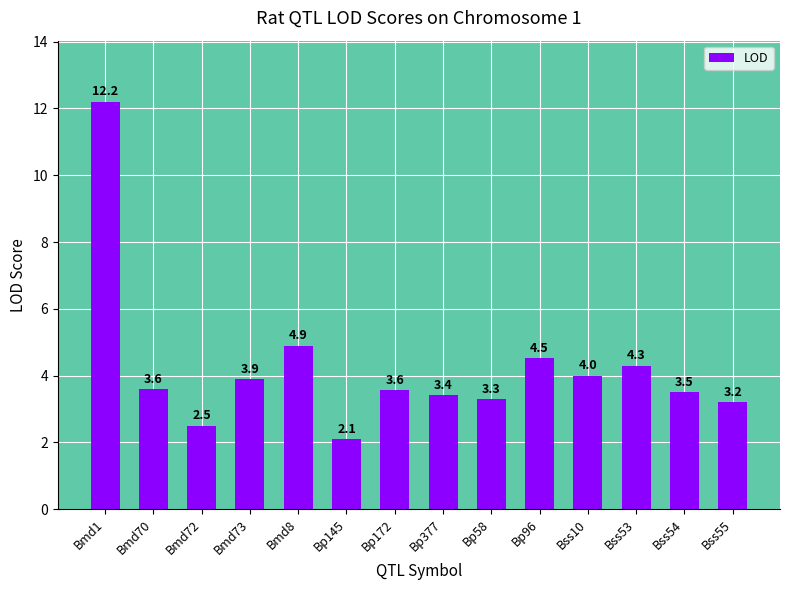

The value at Bp172 is 3.6. True or false?

True